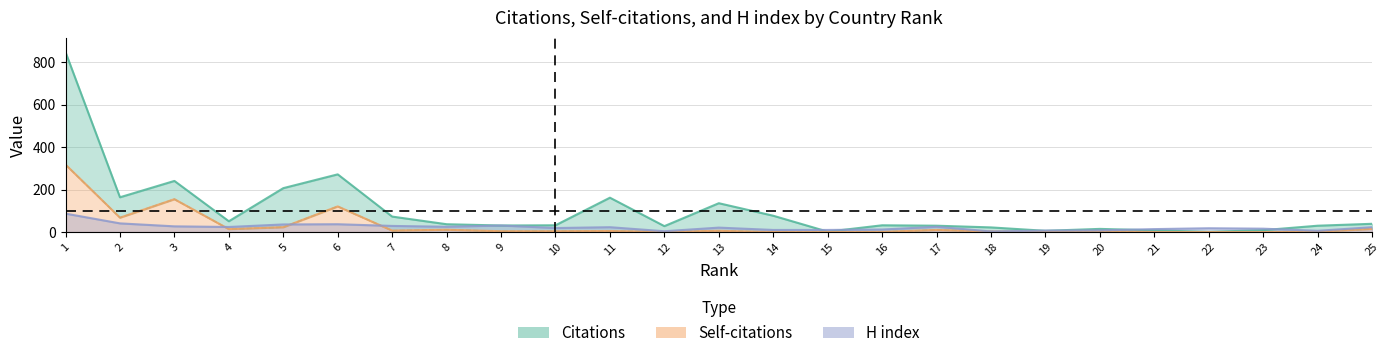

Rank the series at 1 from lowest to highest value.

H index, Self-citations, Citations